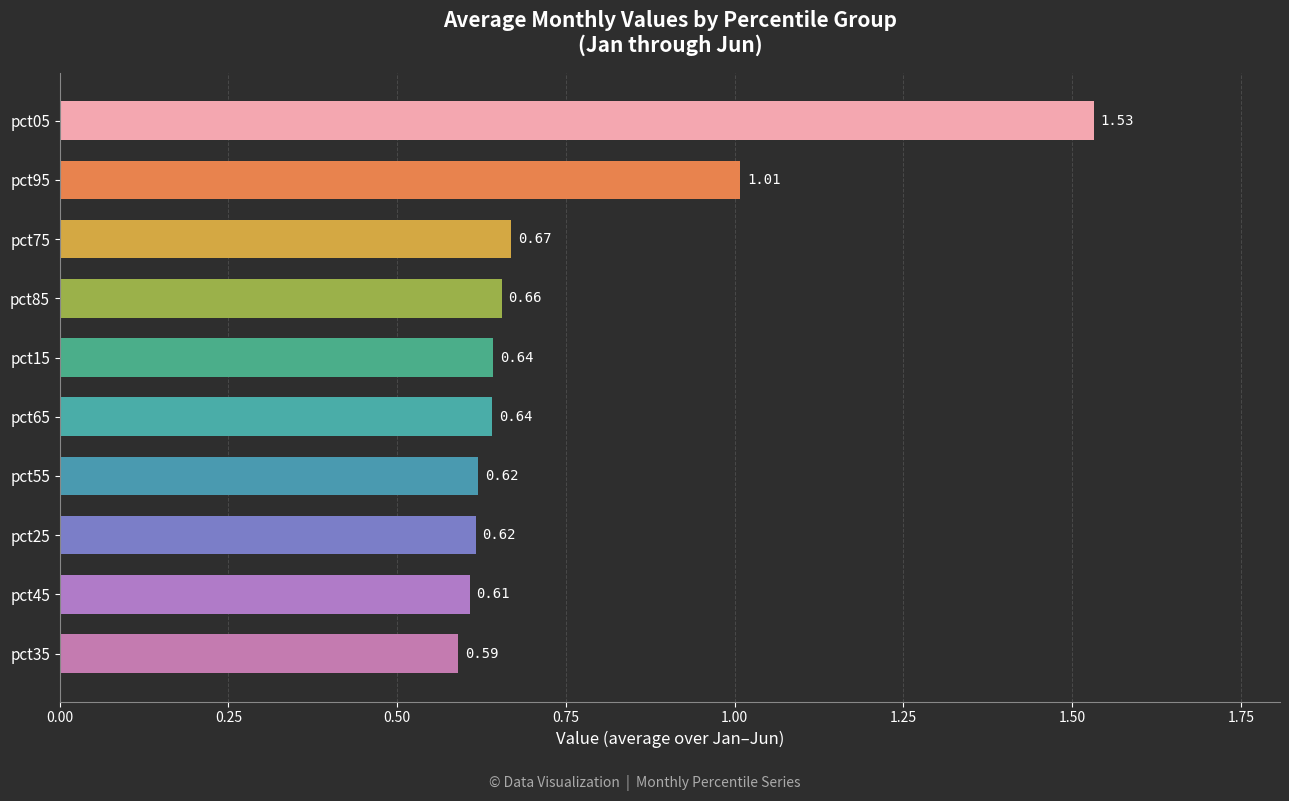

What is the difference between the second highest and second lowest values?

0.4